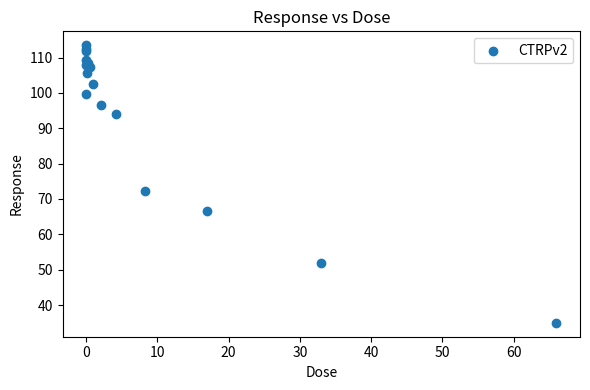

What Y value in the scatter plot is closest to 74?

72.3